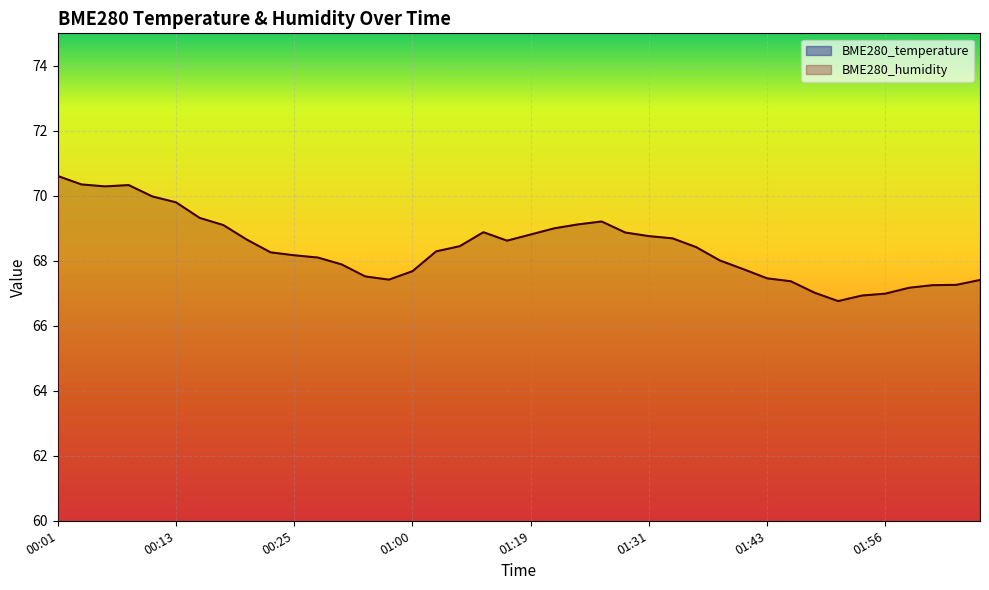

What position from the right is 00:28?

29